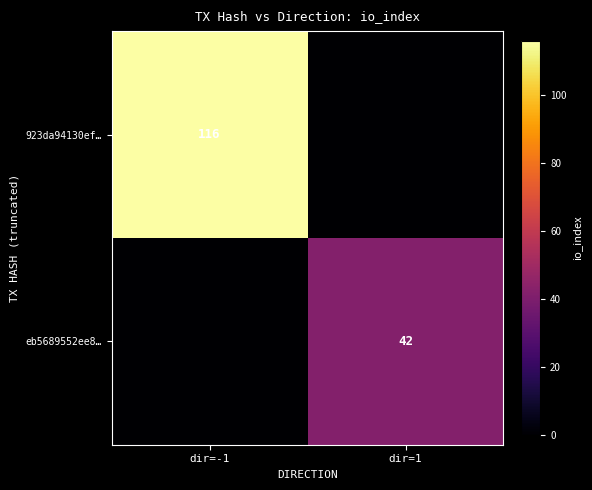

What is the difference between the highest and lowest values at dir=-1?

116